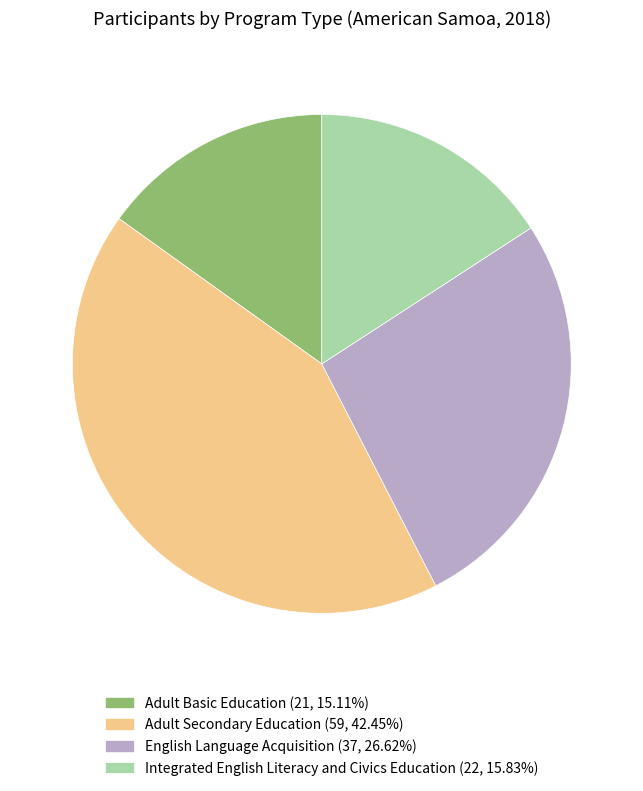

Approximately how many times larger is the value at Adult Secondary Education compared to English Language Acquisition?

1.6